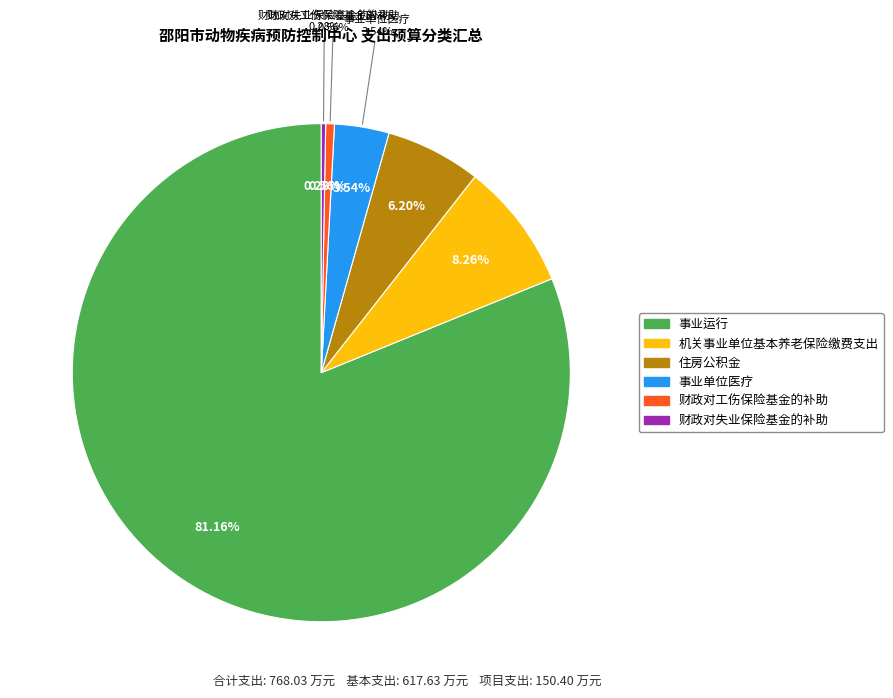

To the nearest percent, what portion does 事业运行 represent?

81%